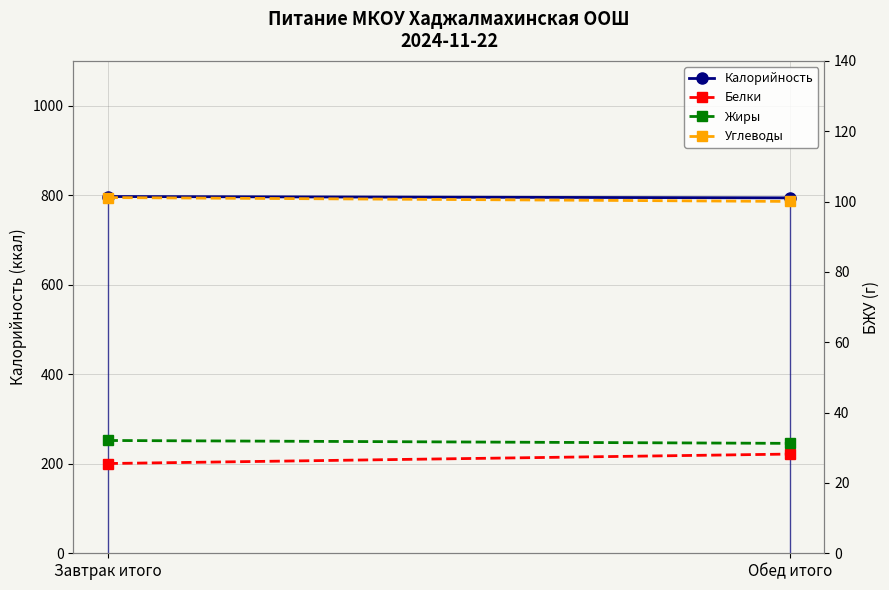

What is the difference between the maximum and minimum values in the Калорийность series?

3.0